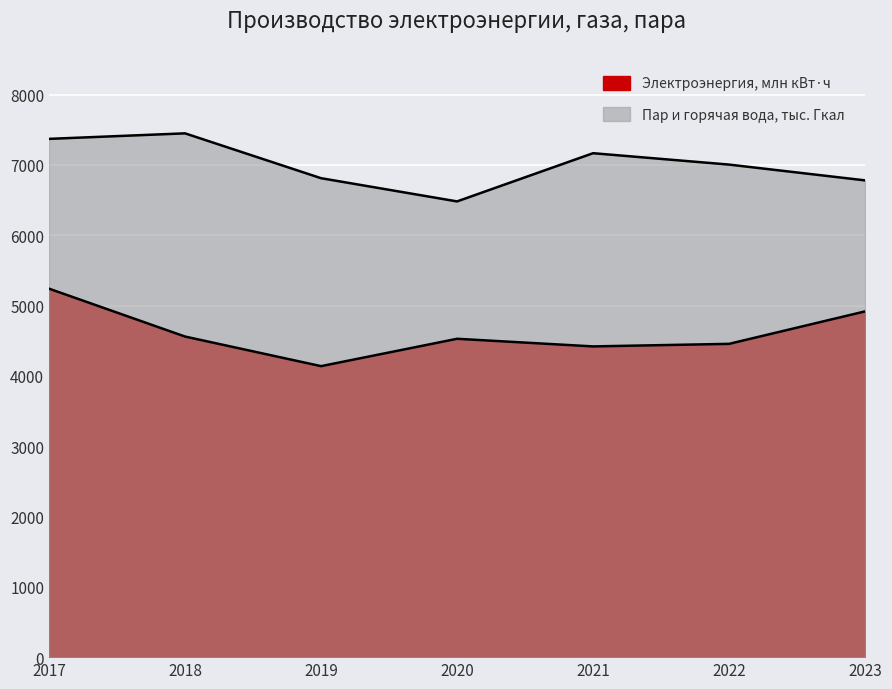

How many categories are shown in the chart?

7